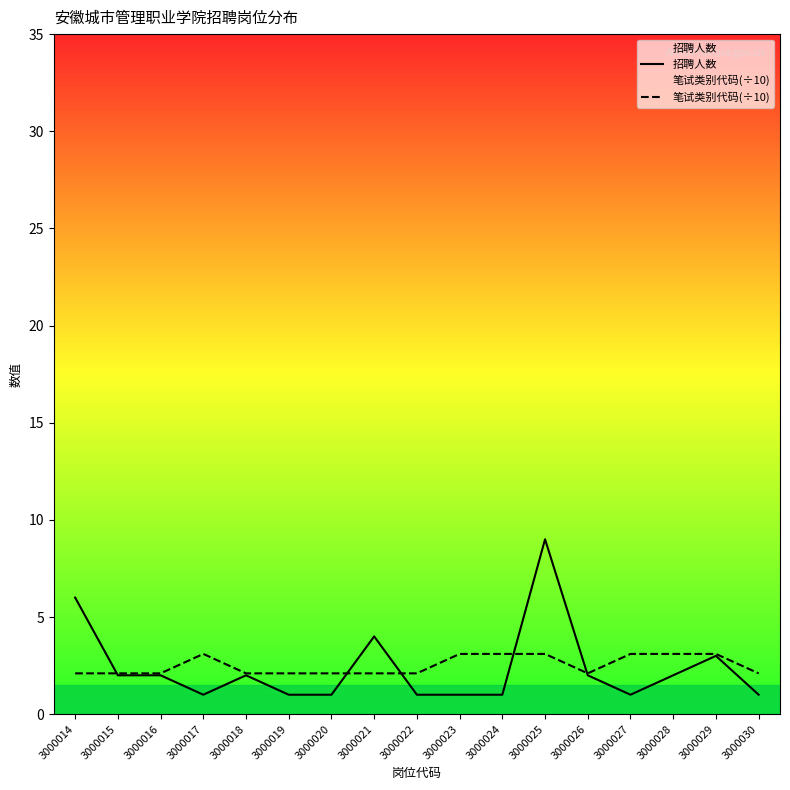

In 招聘人数, how many points are higher than both neighbors (excluding endpoints)?

4